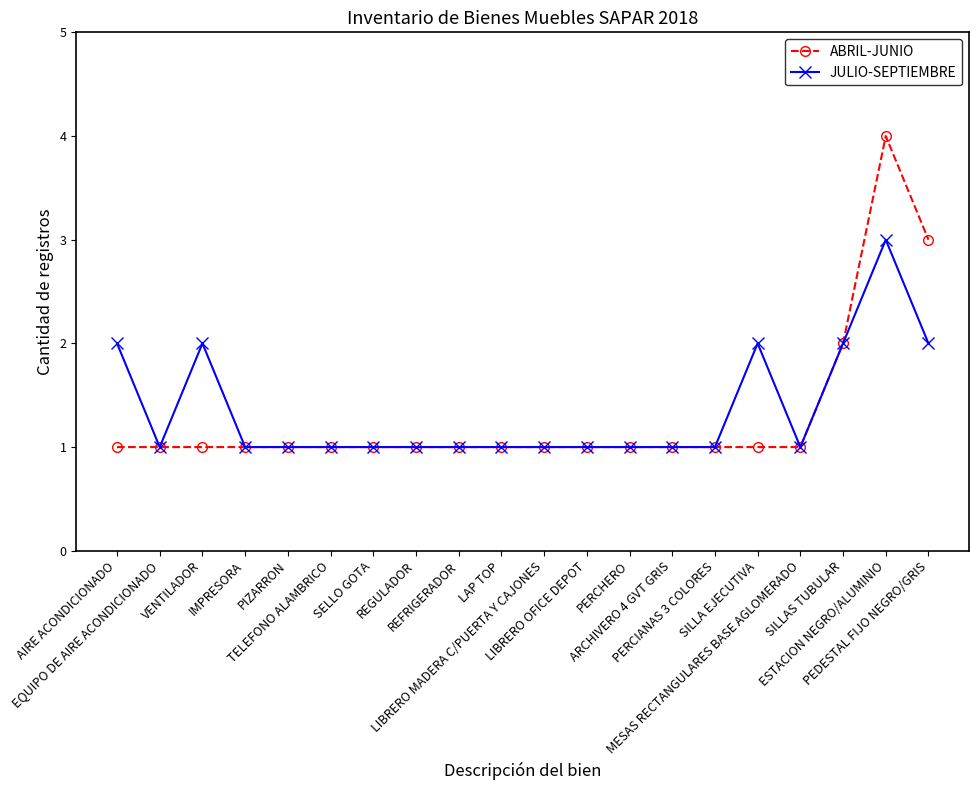

Rank the series by their maximum value, from highest to lowest.

ABRIL-JUNIO, JULIO-SEPTIEMBRE